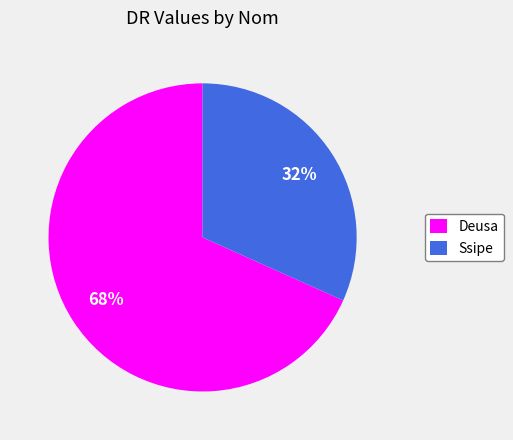

Is it true that Ssipe is 32% of the pie?

True